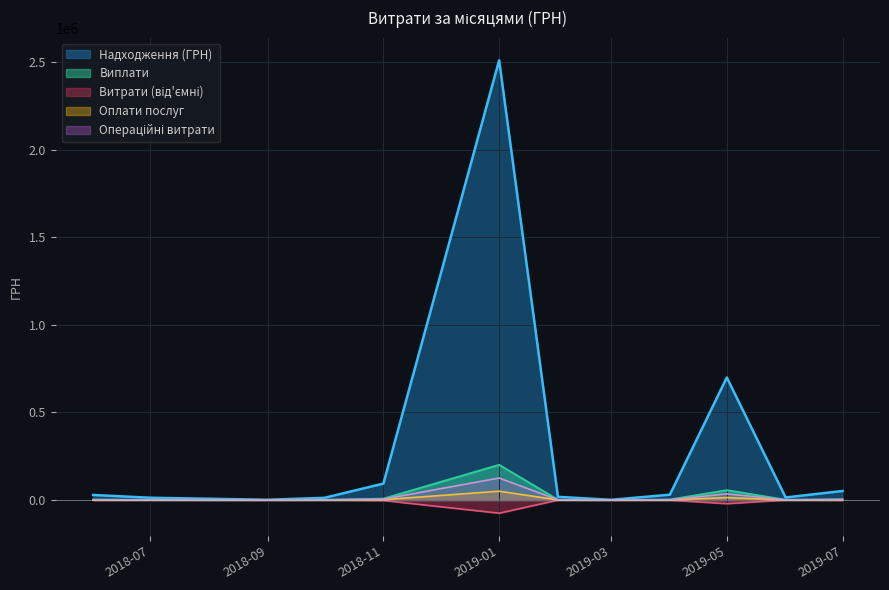

How many data points are above 8960?

9